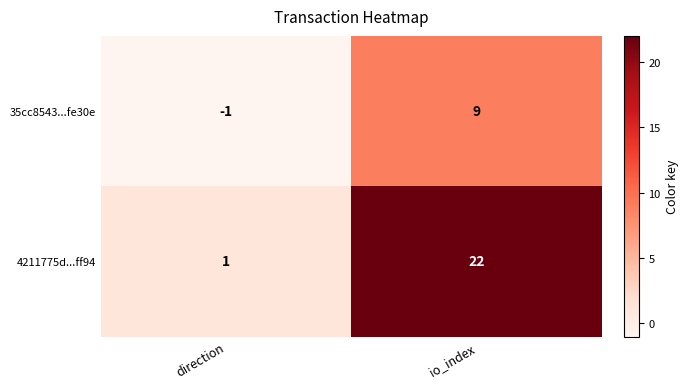

Which series changed the most between direction and io_index?

4211775d...ff94